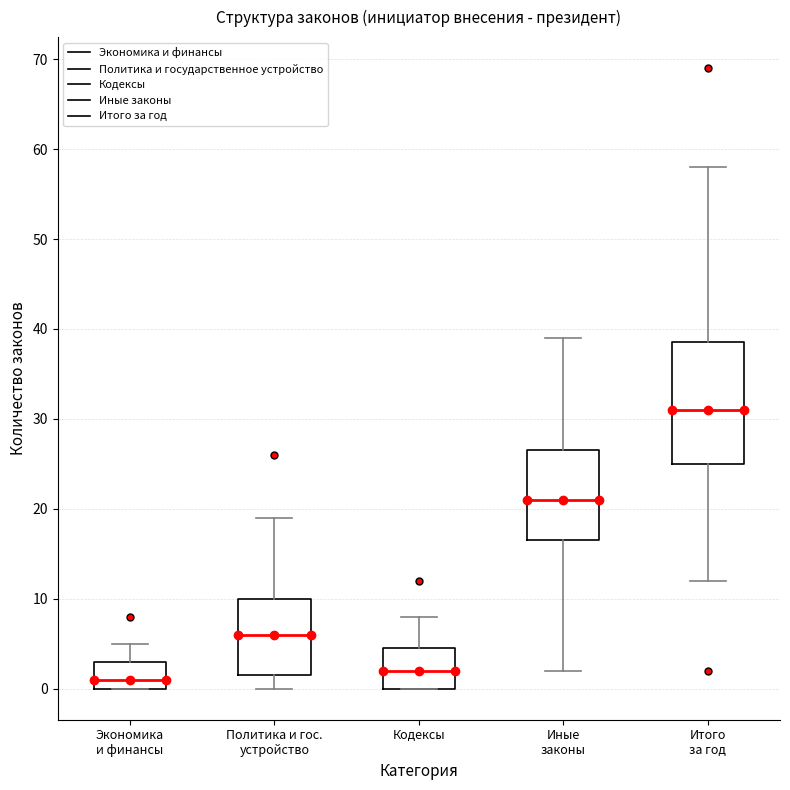

Which box has the highest median line?

Итого за год